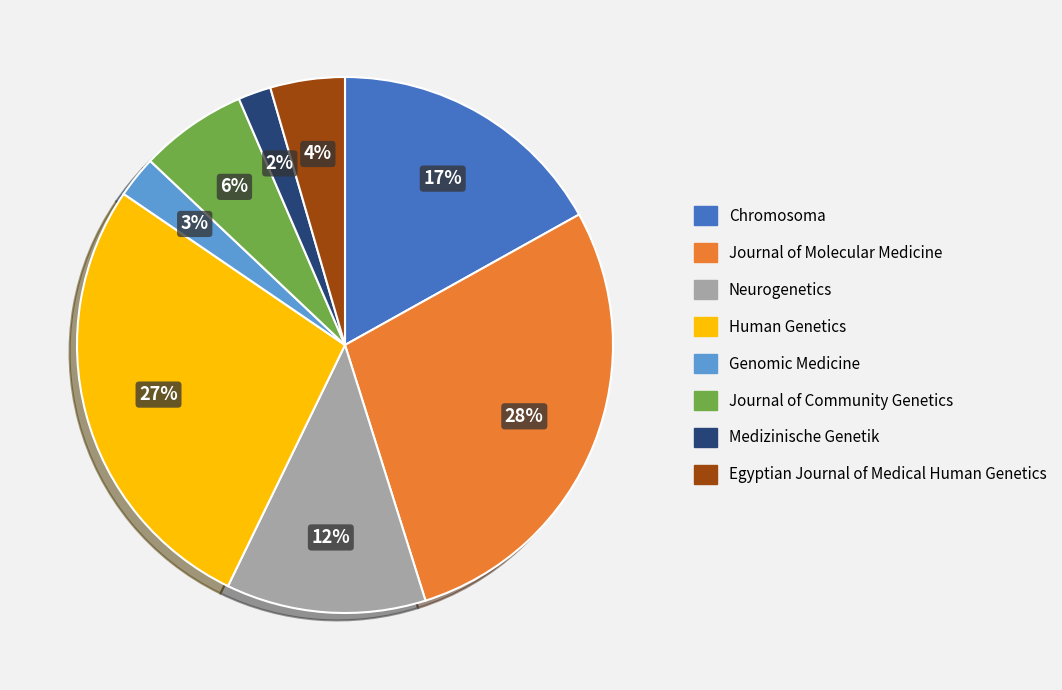

Which slice is the largest?

Journal of Molecular Medicine